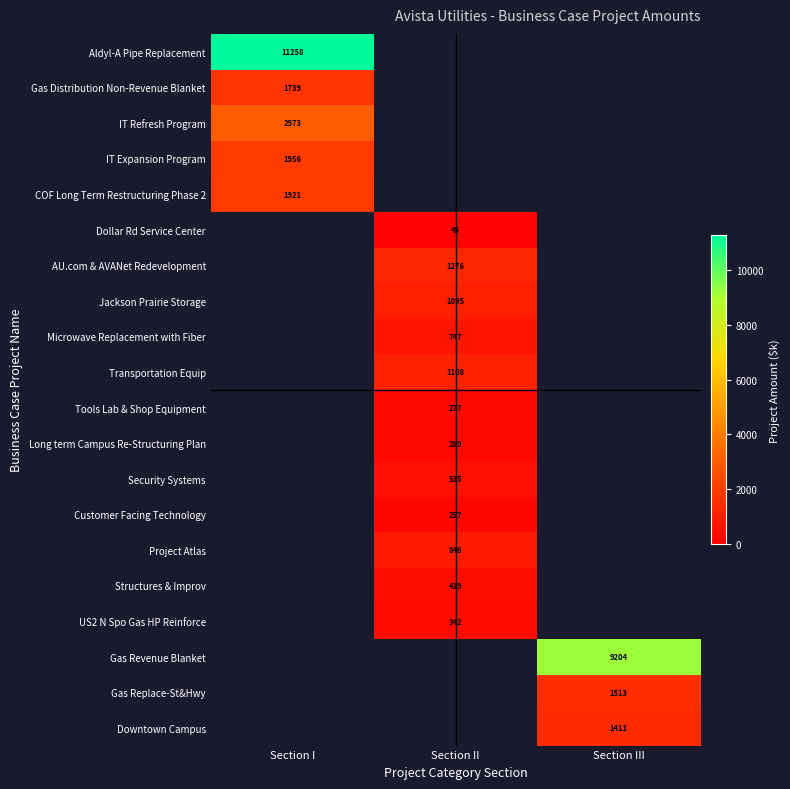

Is the value of COF Long Term Restructuring Phase 2 at Section I greater than the value of US2 N Spo Gas HP Reinforce at Section II?

Yes